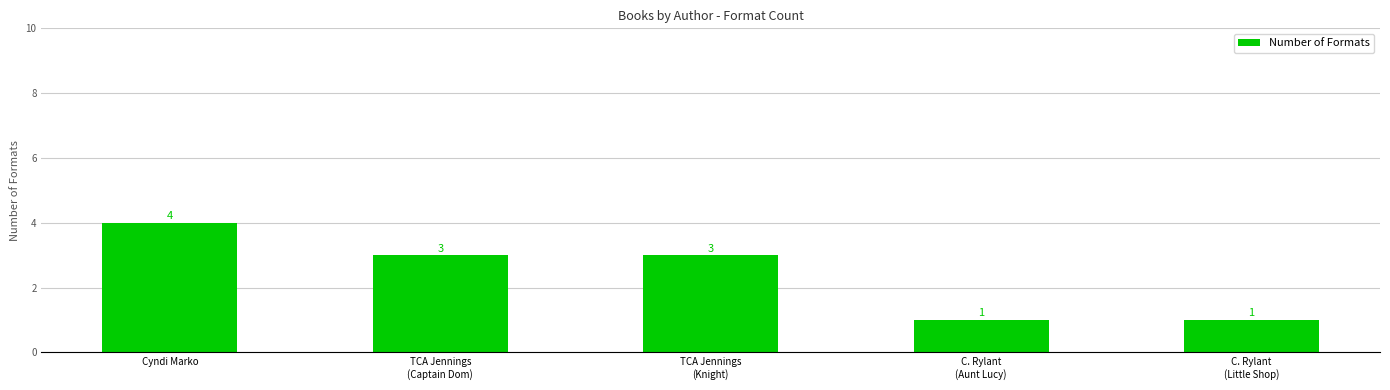

What is the difference between the values at Cyndi Marko and TCA Jennings
(Captain Dom)?

1